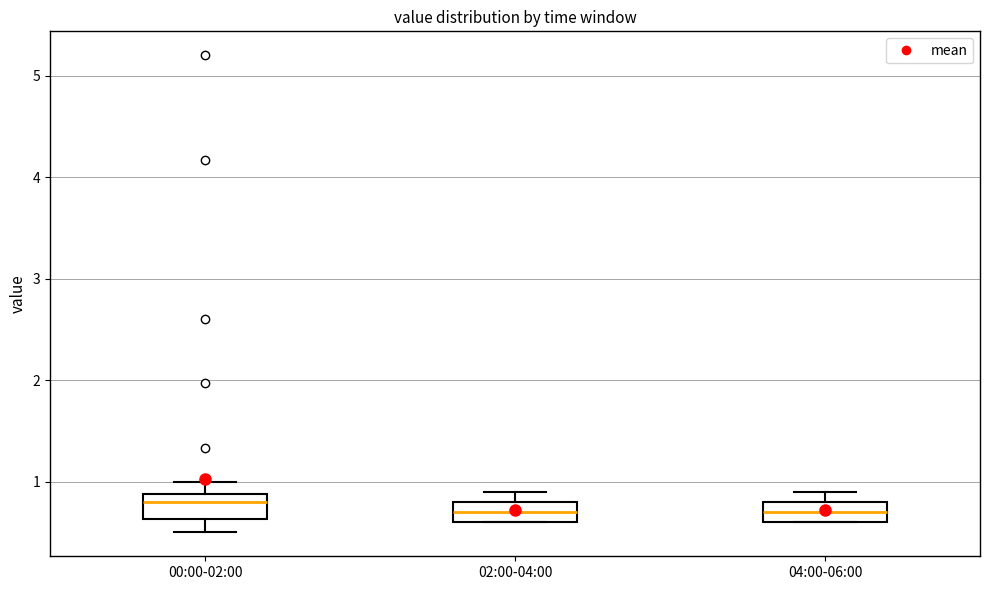

Where is the upper edge of the box for 00:00-02:00 on the y-axis? The values are not printed on the chart, so give them approximately, as read against the axis.

0.9